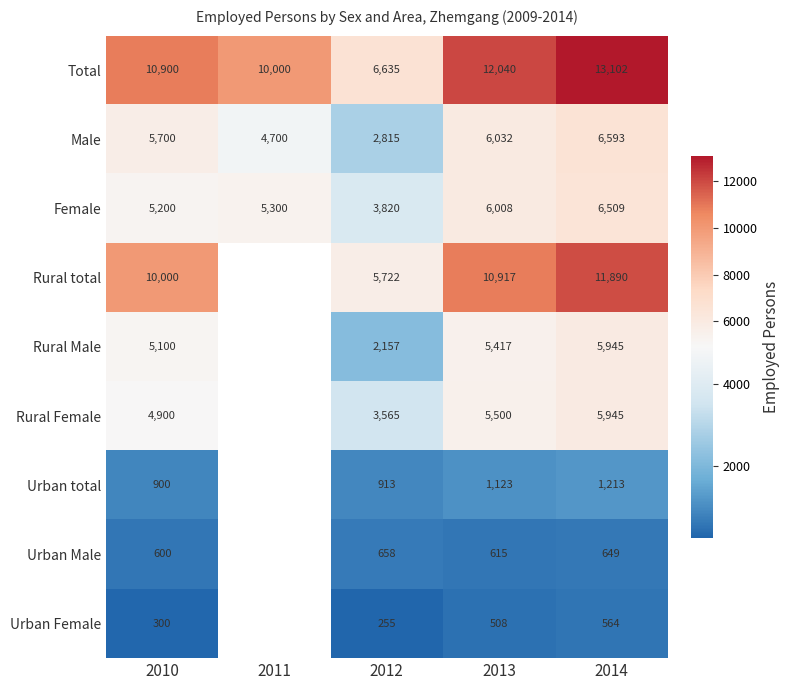

Between 2013 and 2012, which is larger?

2013